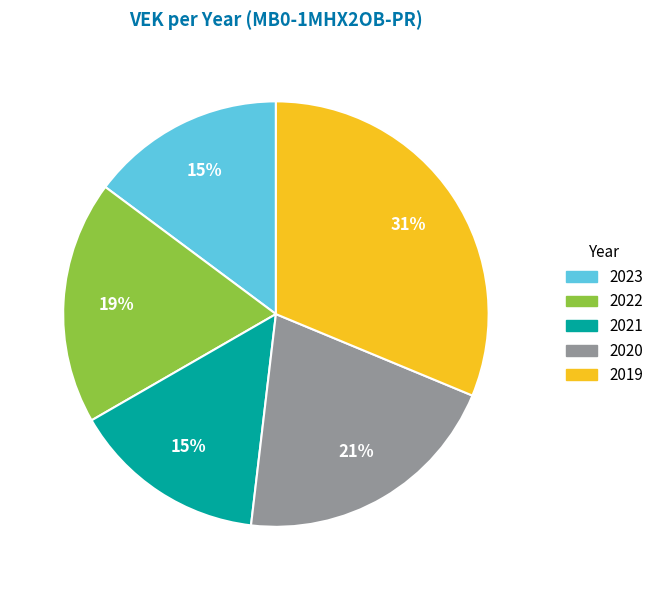

Which has a higher value, 2022 or 2023?

2022